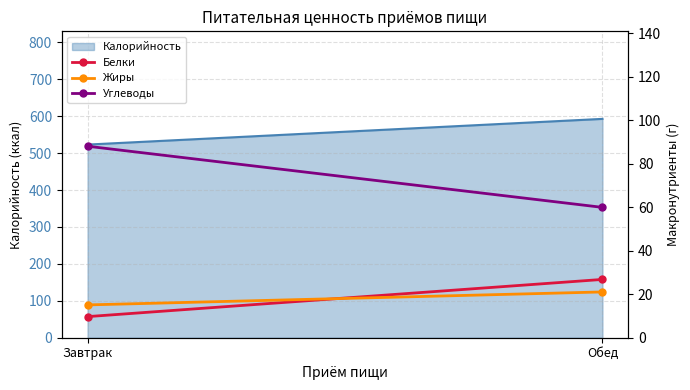

At which label does Белки first exceed 26?

Обед